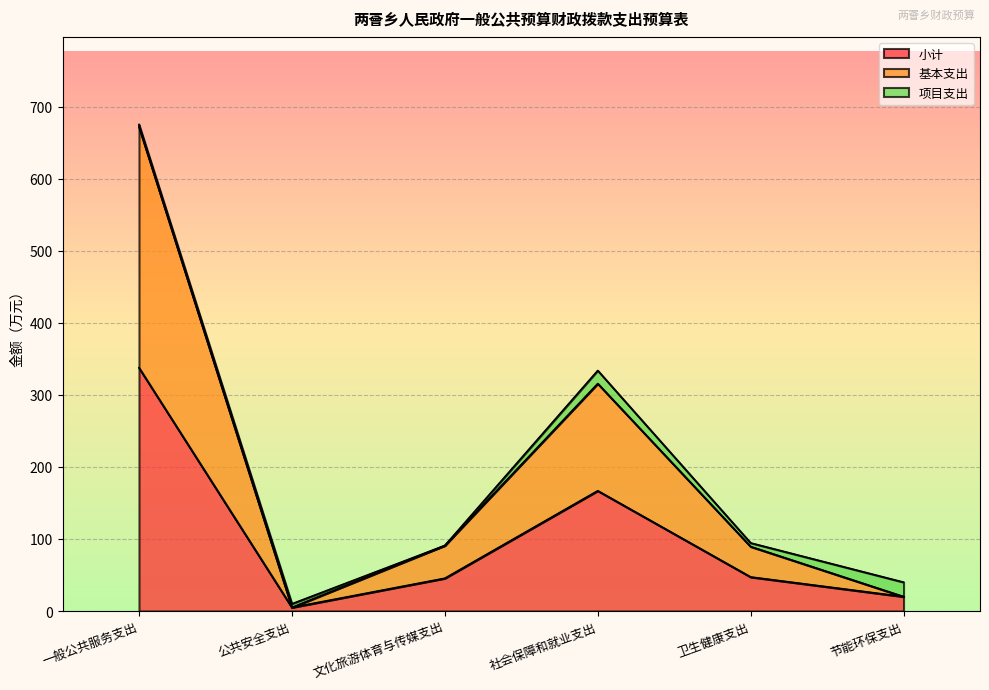

What are all the series names shown in the legend?

小计, 基本支出, 项目支出